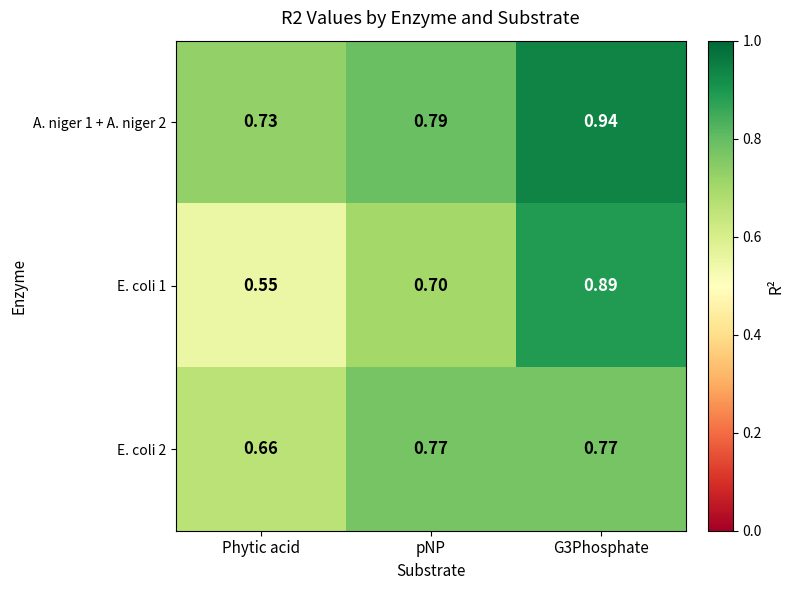

Which label corresponds to the smallest value in the chart?

Phytic acid